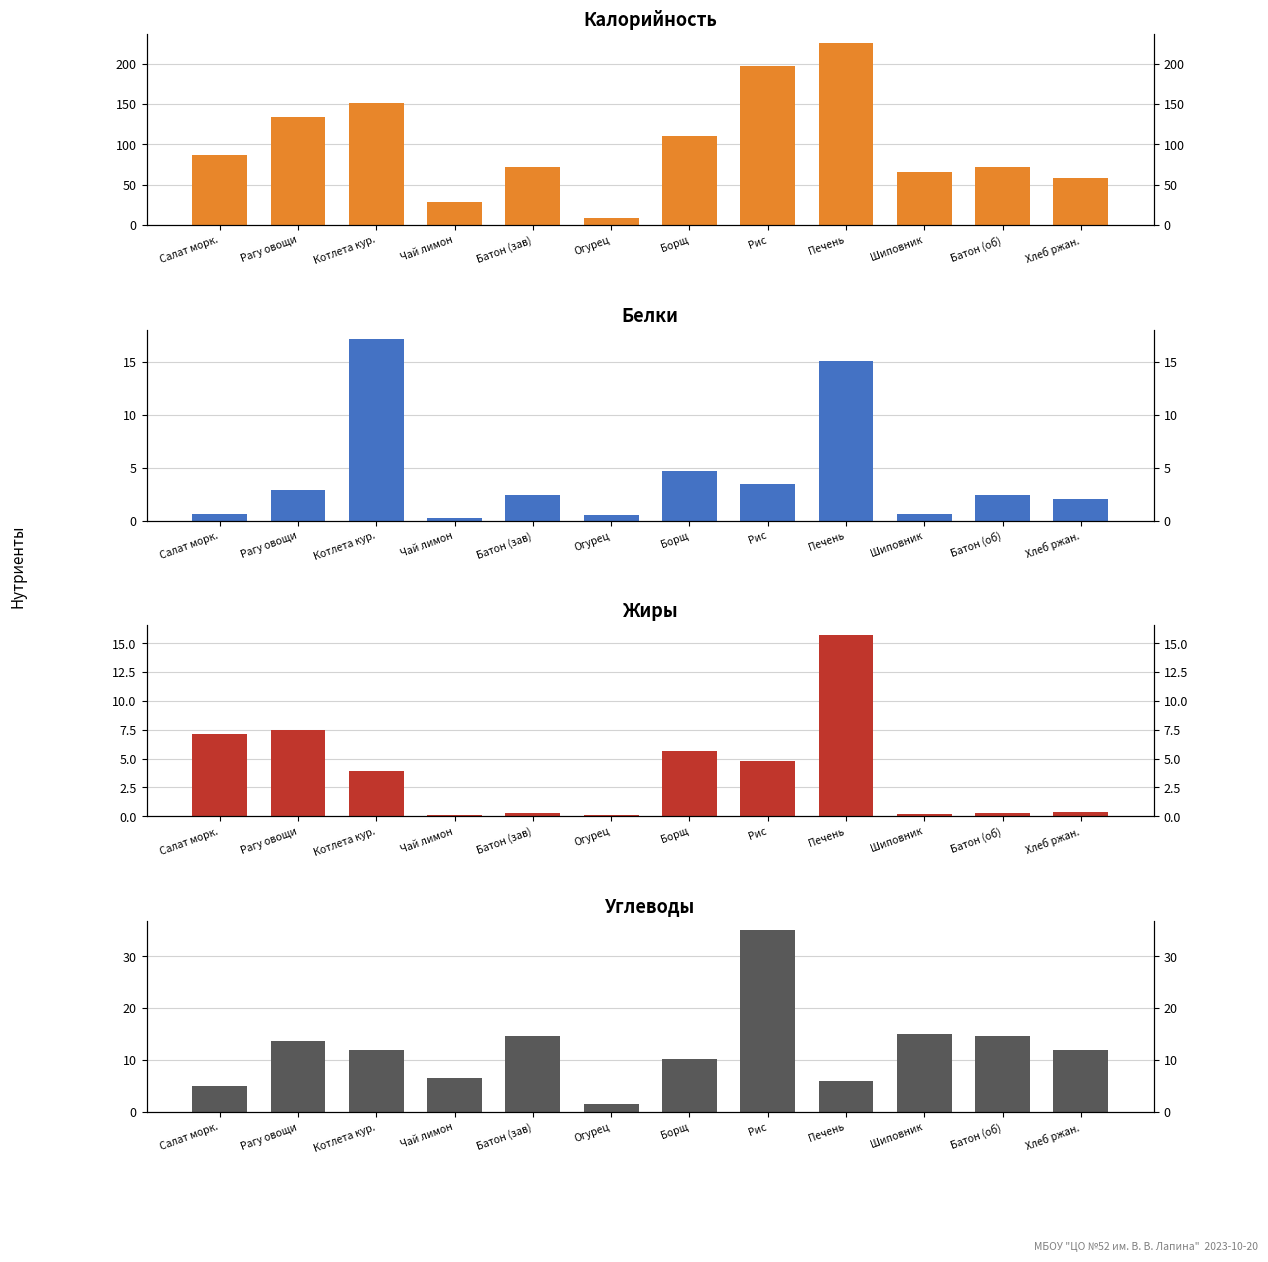

How many values in the Белки series are below 2?

4